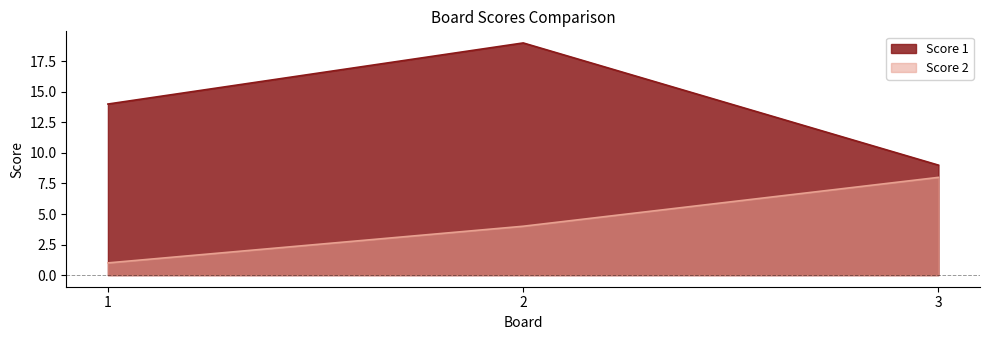

What is the difference between the highest and lowest values at 3?

1